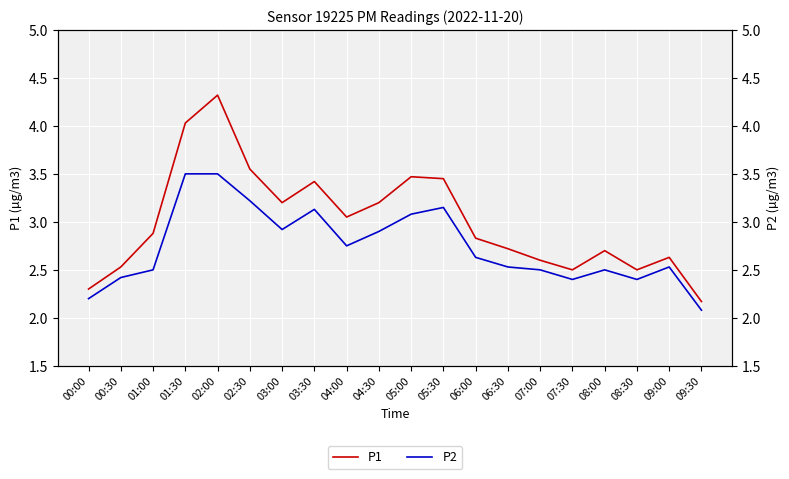

Which series has the largest range (max minus min)?

P1